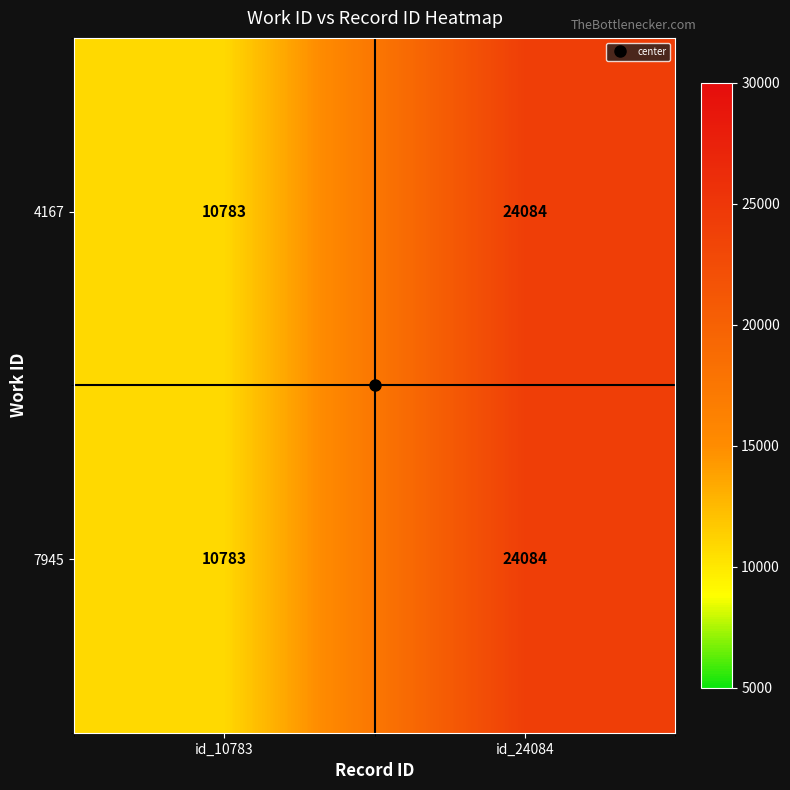

The 4167 series shows 24084 at id_24084. True or false?

True